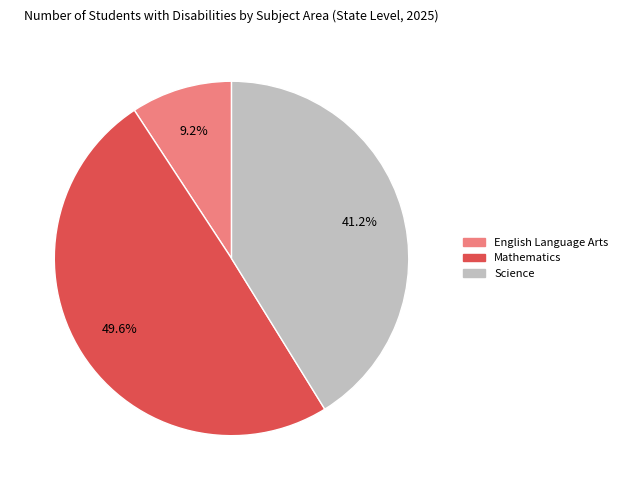

Is Science the majority of the pie?

No